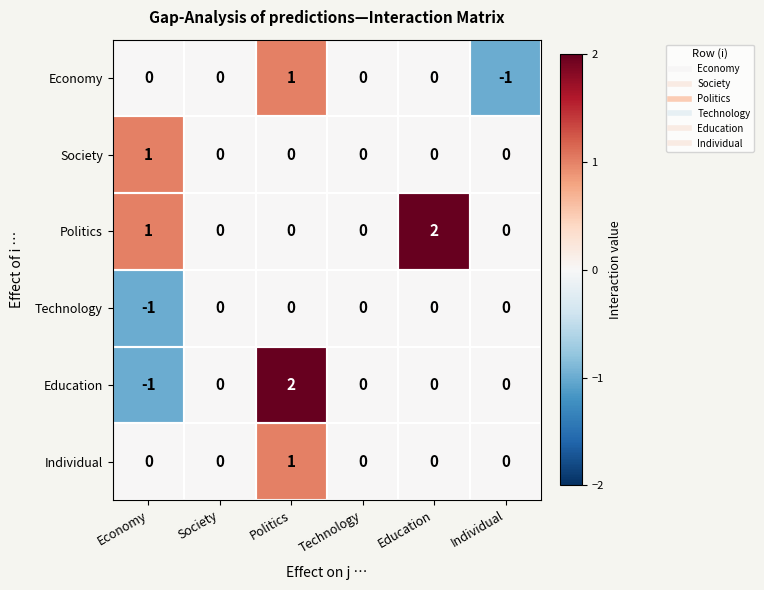

What is the difference between the maximum and minimum values in the Education series?

3